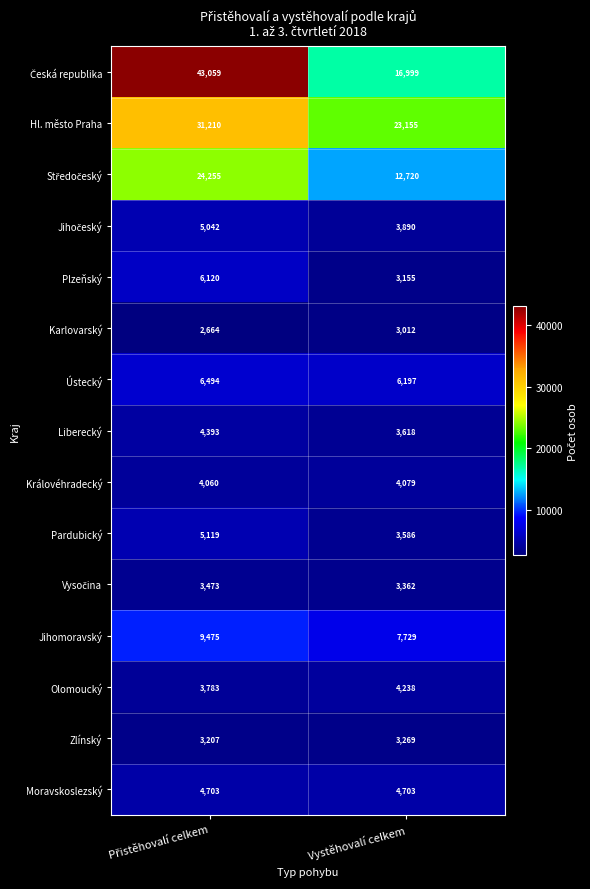

At which label is Ústecký closest to 6345?

Vystěhovalí celkem